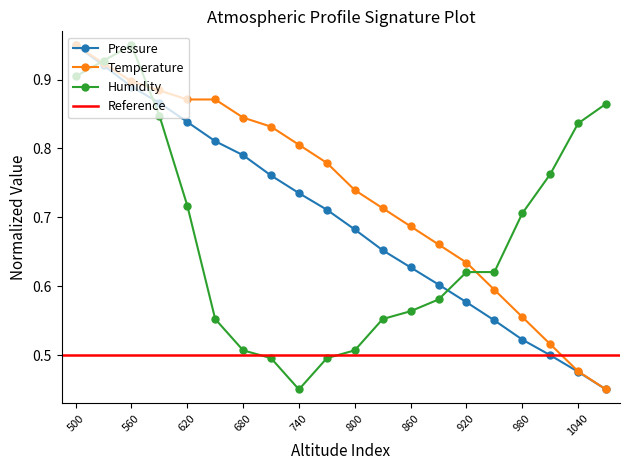

The Pressure series shows 0.4 at 950. True or false?

False